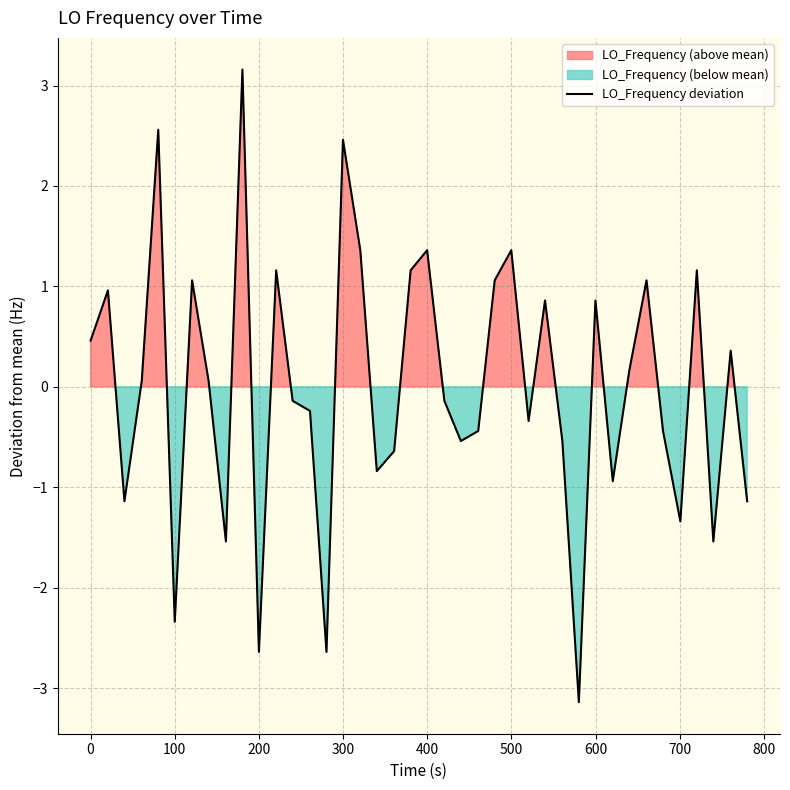

Reading left to right, transcribe all the data shown in this chart.

0.5	1.0	-1.1	0.1	2.6	-2.3	1.1	0.1	-1.5	3.2	-2.6	1.2	-0.1	-0.2	-2.6	2.5	1.4	-0.8	-0.6	1.2	1.4	-0.1	-0.5	-0.4	1.1	1.4	-0.3	0.9	-0.5	-3.1	0.9	-0.9	0.2	1.1	-0.4	-1.3	1.2	-1.5	0.4	-1.1